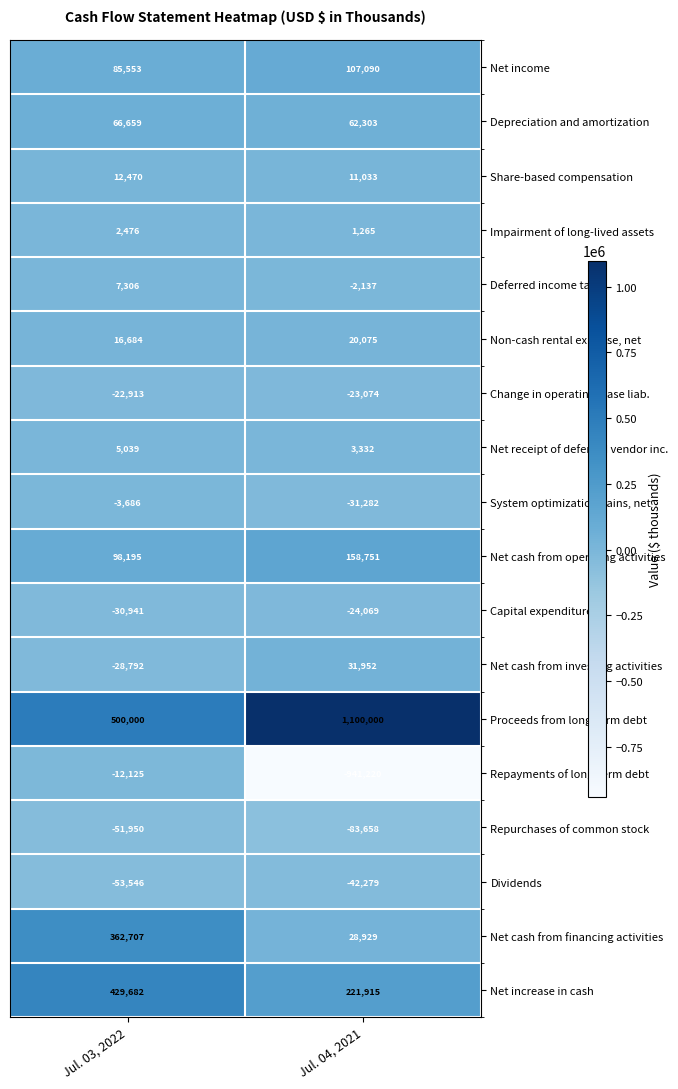

Is the value of Net income at Jul. 04, 2021 greater than the value of Change in operating lease liab. at Jul. 03, 2022?

Yes